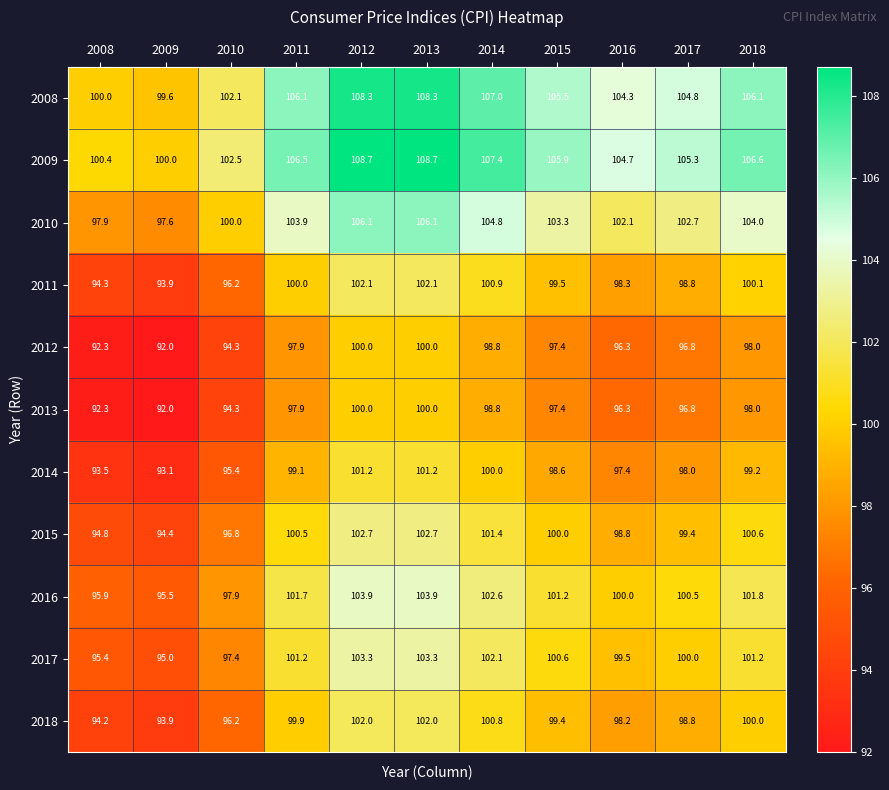

What is the average value of the 2008 series?

104.7